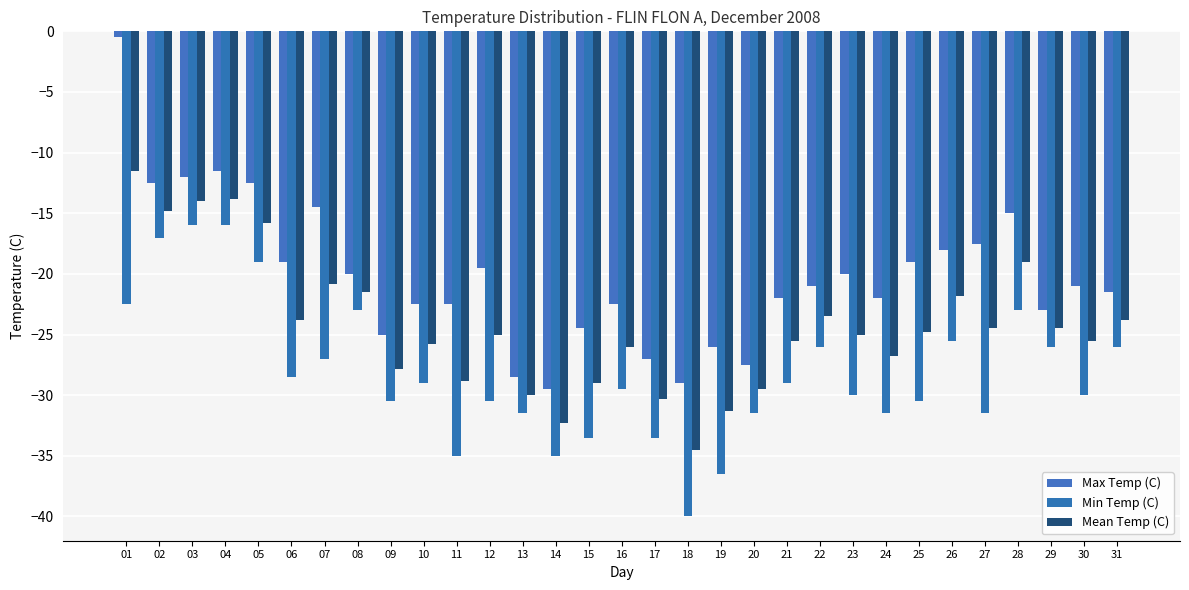

How many series are shown in this chart?

3